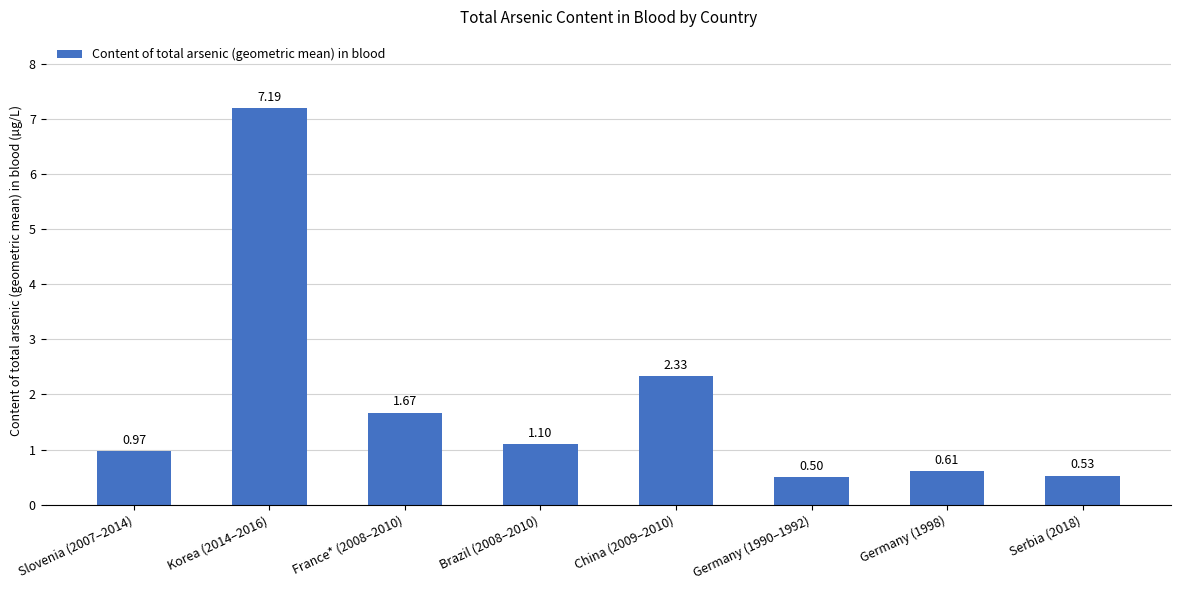

Rank the categories by value from highest to lowest.

Korea (2014–2016), China (2009–2010), France* (2008–2010), Brazil (2008–2010), Slovenia (2007–2014), Germany (1998), Serbia (2018), Germany (1990–1992)